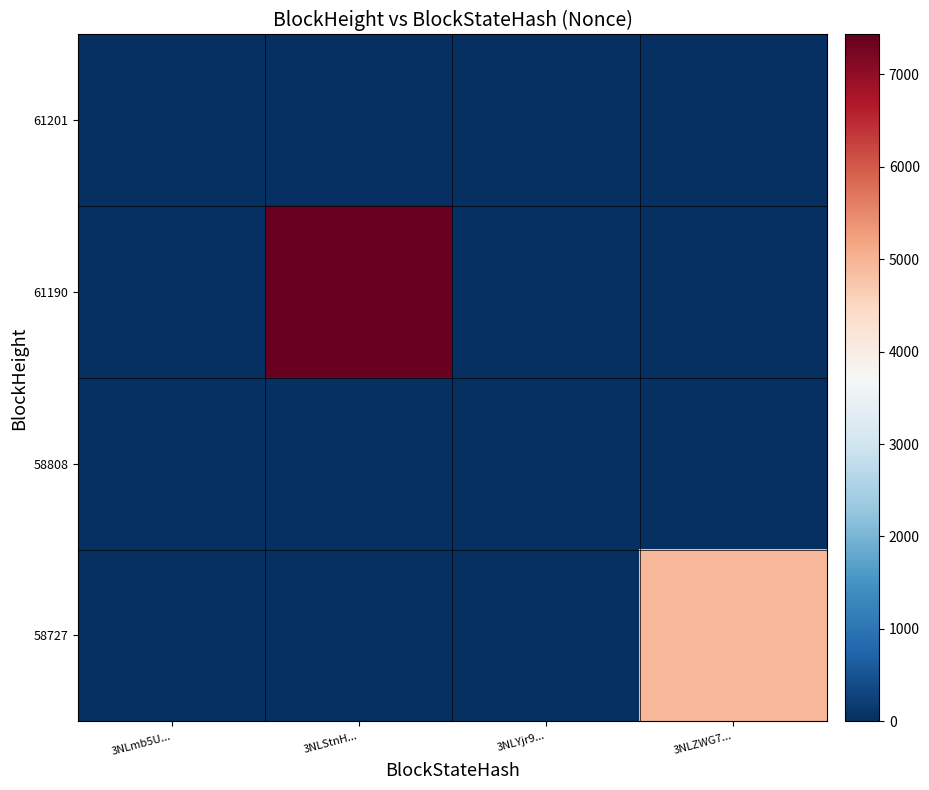

Reading left to right, what are all the values shown in this chart?

61201: 3NLmb5U...=1	3NLStnH...=0	3NLYjr9...=0	3NLZWG7...=0
61190: 3NLmb5U...=0	3NLStnH...=7432	3NLYjr9...=0	3NLZWG7...=0
58808: 3NLmb5U...=0	3NLStnH...=0	3NLYjr9...=0	3NLZWG7...=0
58727: 3NLmb5U...=0	3NLStnH...=0	3NLYjr9...=0	3NLZWG7...=4955